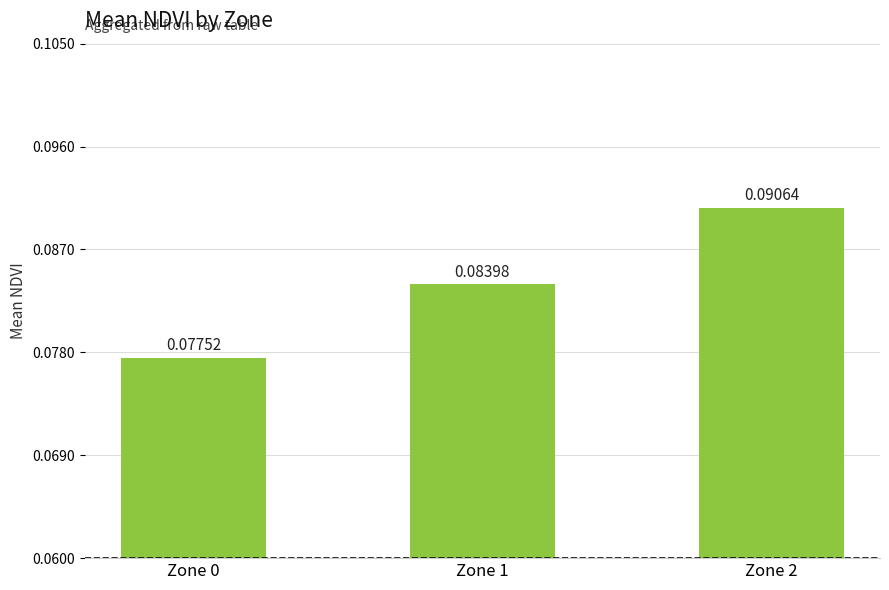

List the labels in order of value, smallest first.

Zone 0, Zone 1, Zone 2